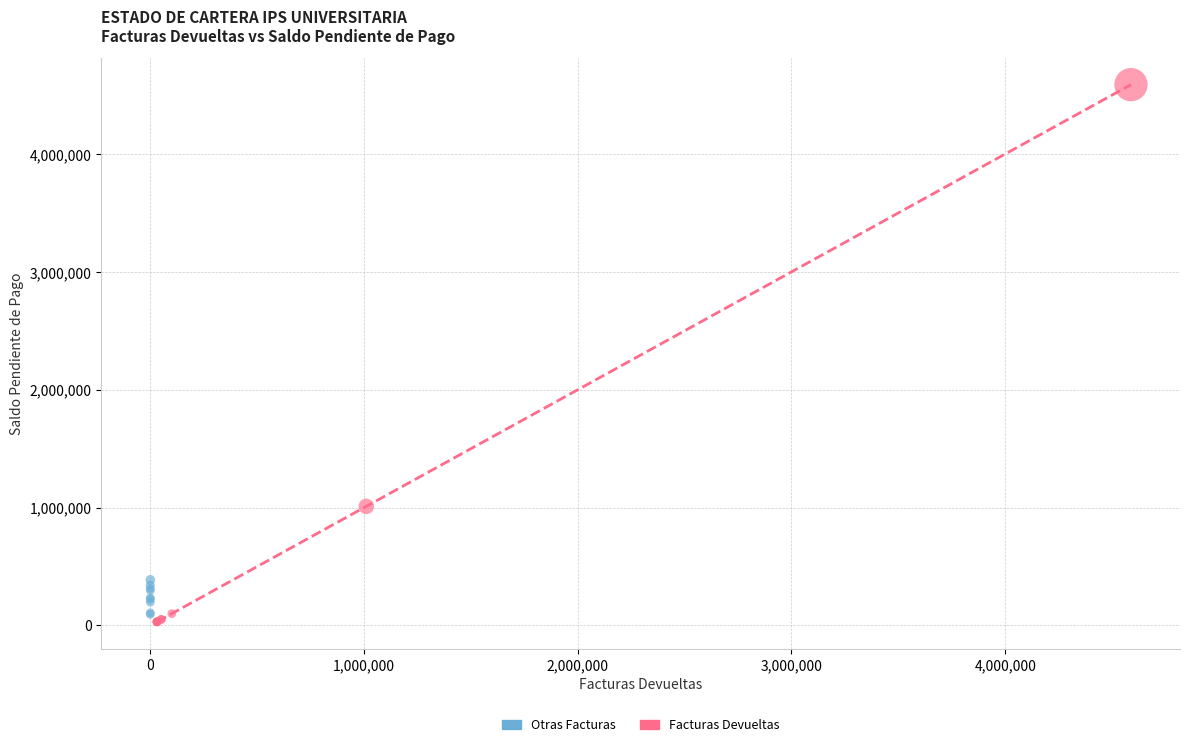

Which series has the widest spread of Y values?

Facturas Devueltas